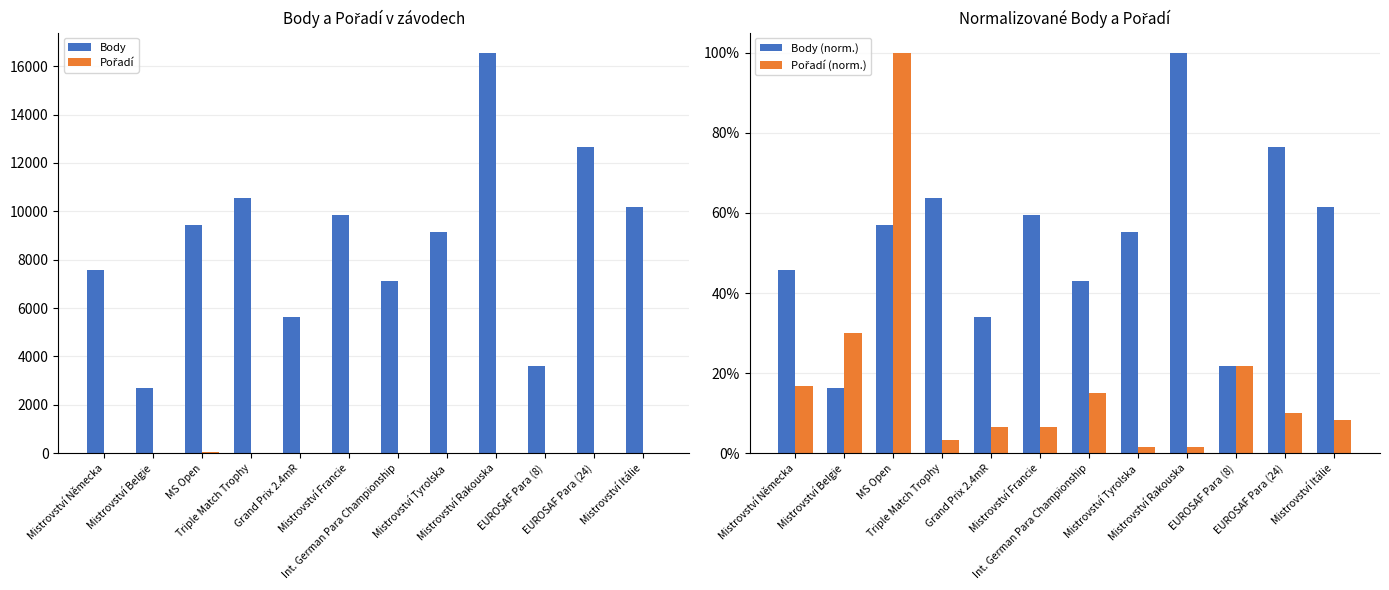

Which category has the highest value across all series?

Mistrovství Rakouska